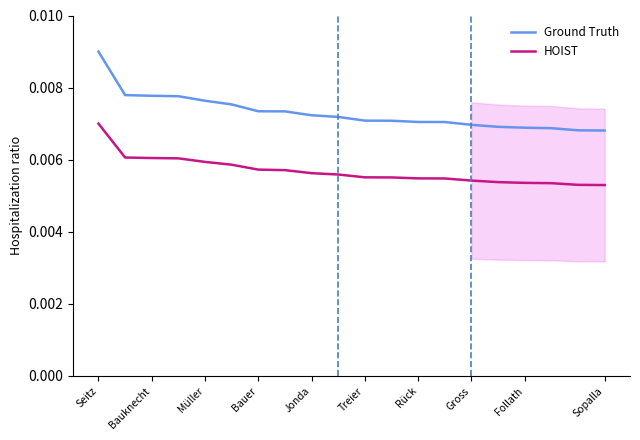

Which series has the largest total across all categories?

Ground Truth